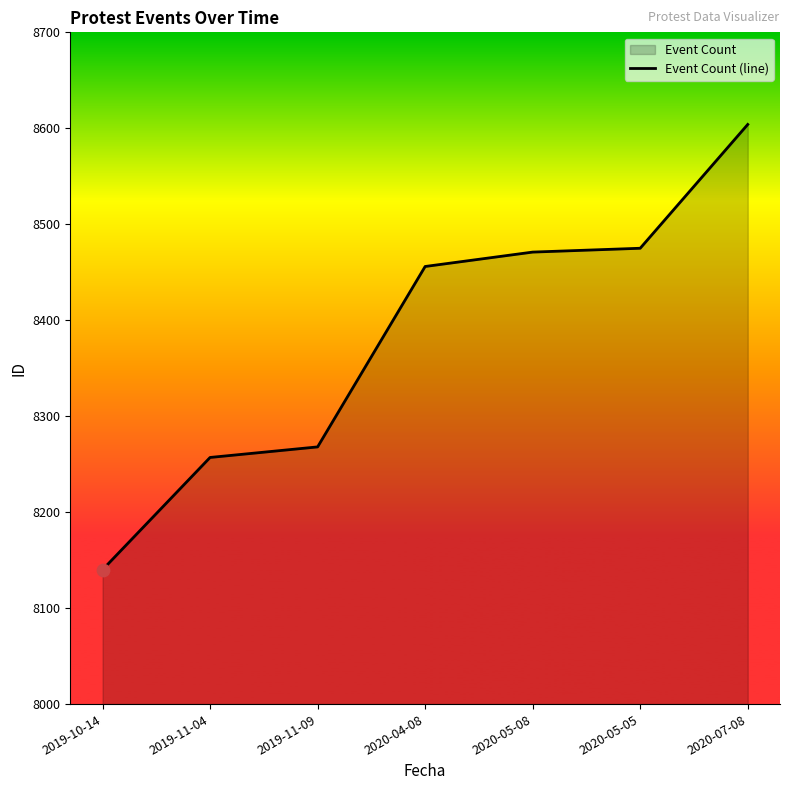

Approximately how many times larger is the value at 2020-04-08 compared to 2019-11-04?

1.0